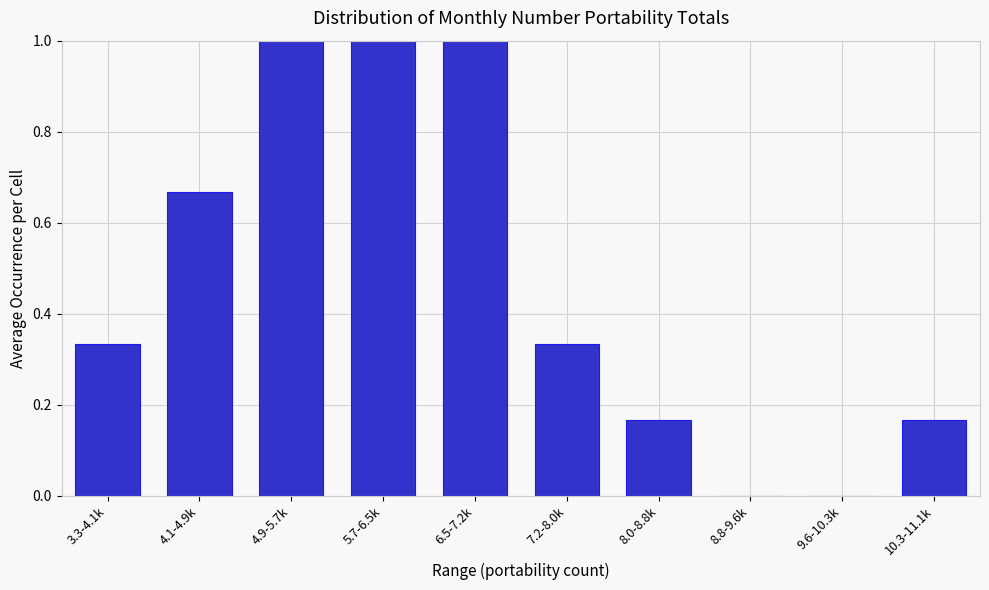

The value at 10.3-11.1k is 0.1. True or false?

False